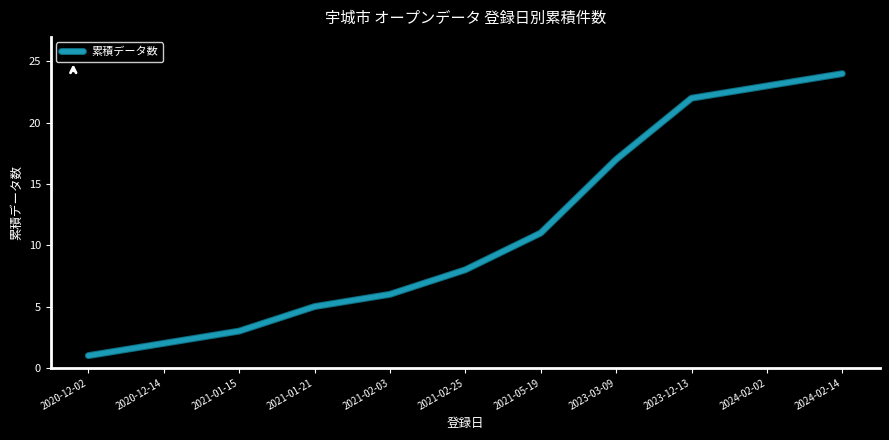

What is the sum of all values?

122